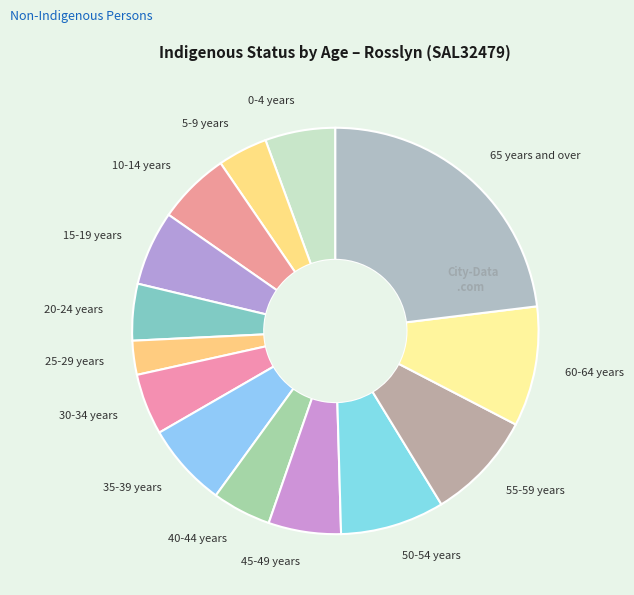

How many slices are in this pie chart?

14